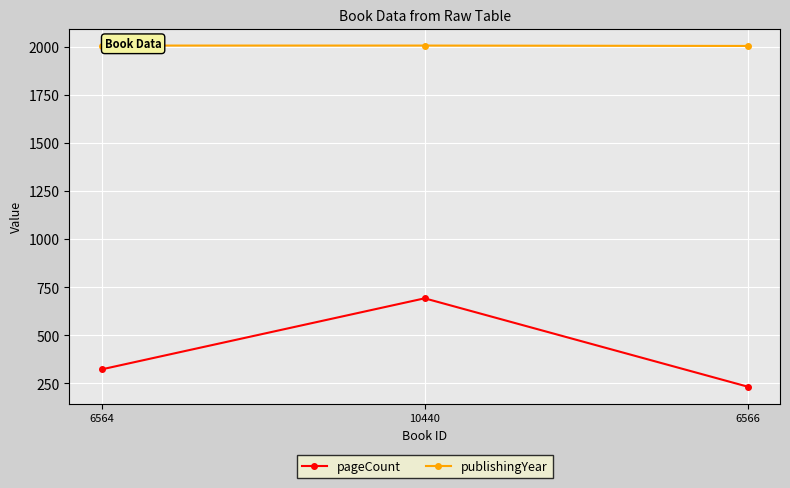

At 6564, list the series in order from largest to smallest.

publishingYear, pageCount